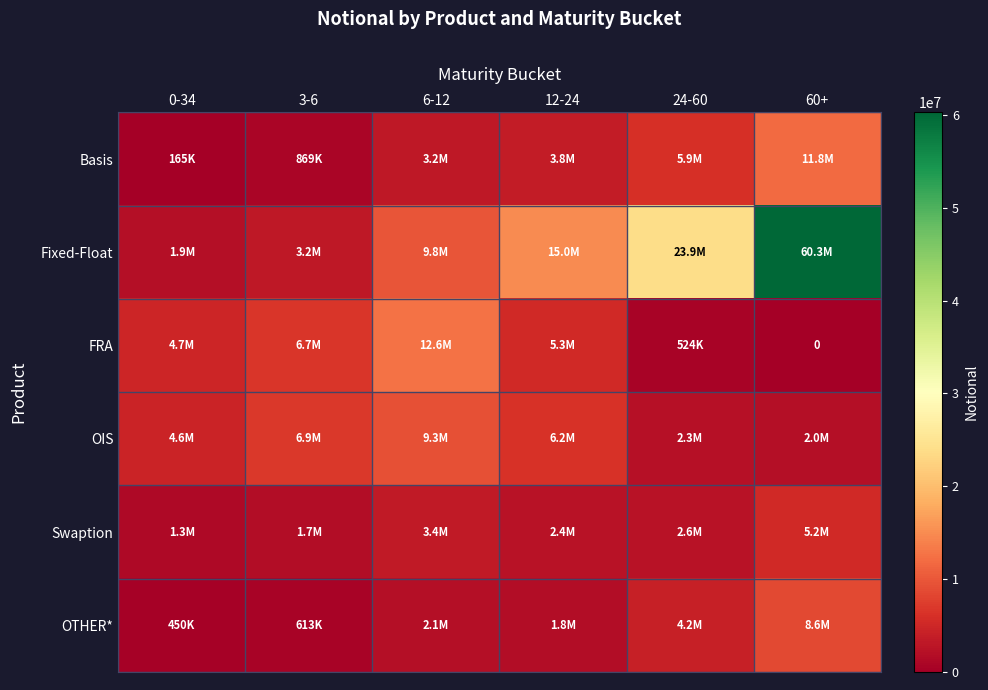

What is the difference between the maximum and minimum values in the FRA series?

12608581